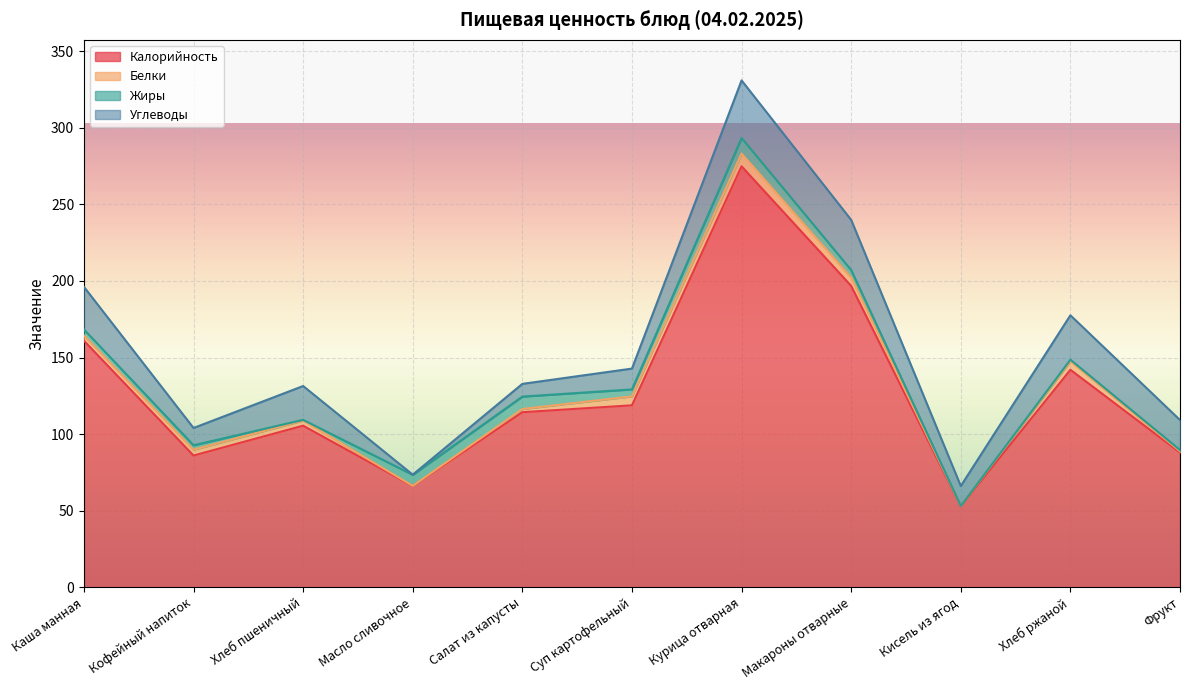

In Углеводы, how many points are higher than both neighbors (excluding endpoints)?

3